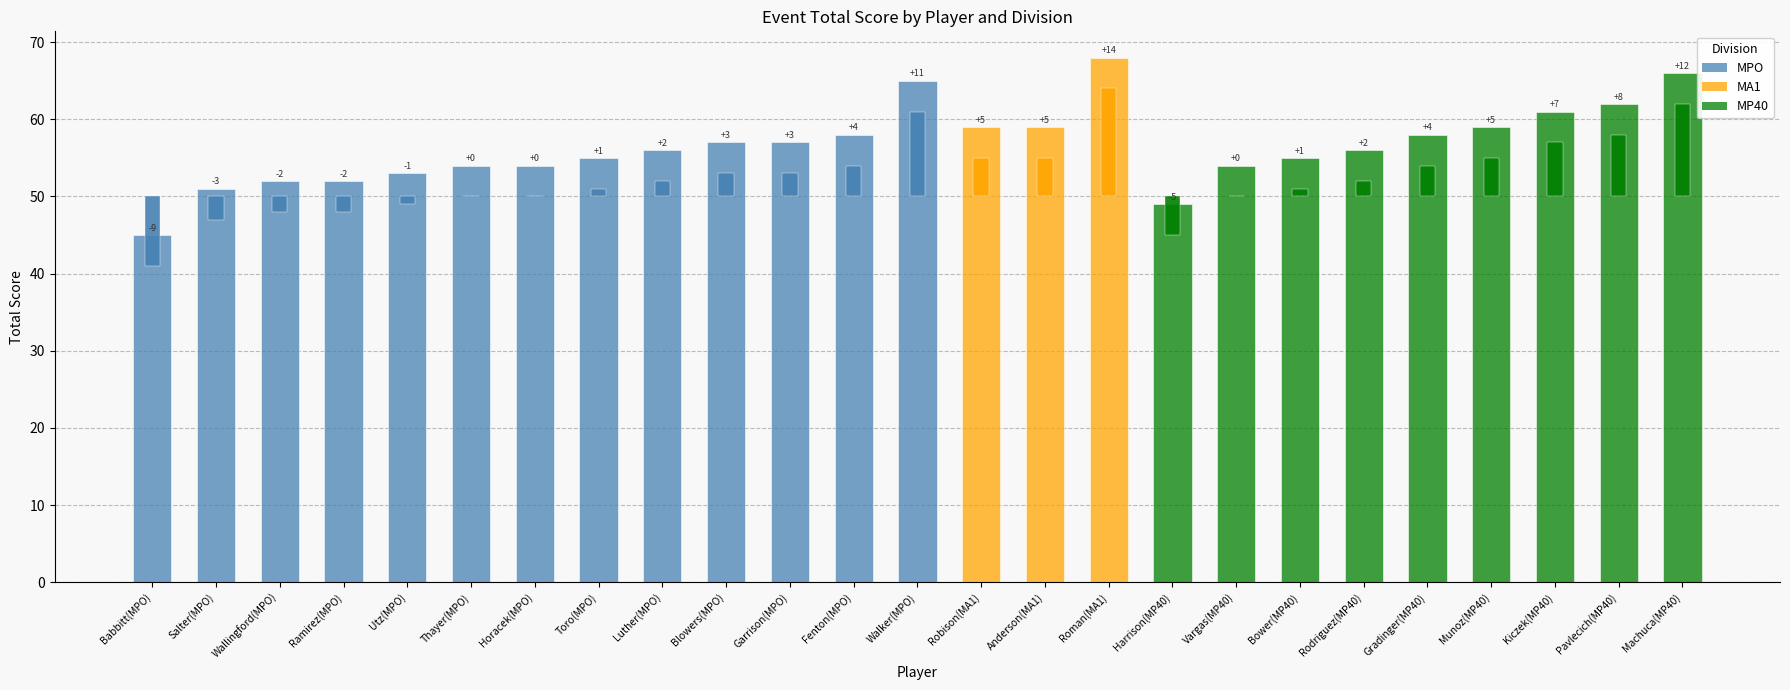

The event_relative_score series shows 8 at Pavlecich(MP40). True or false?

True